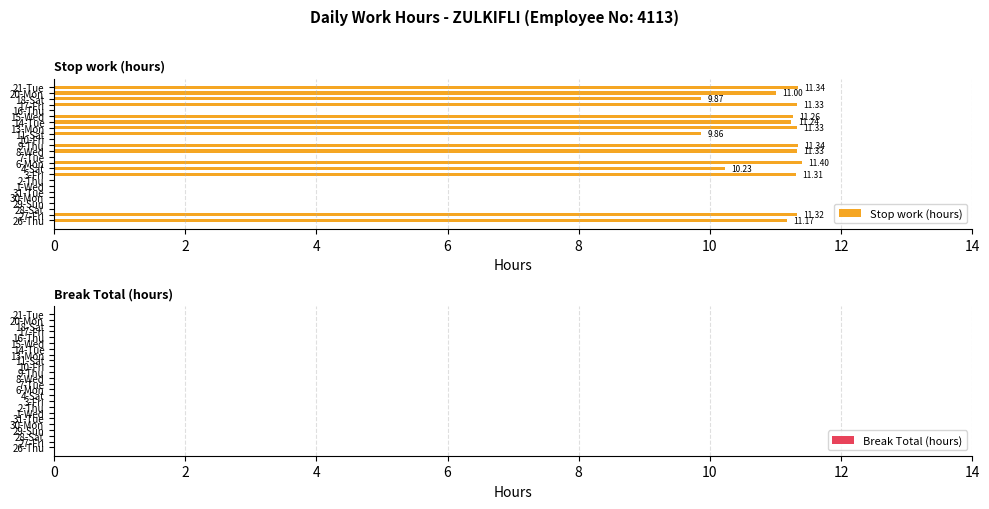

What is the sum of all values?

165.3